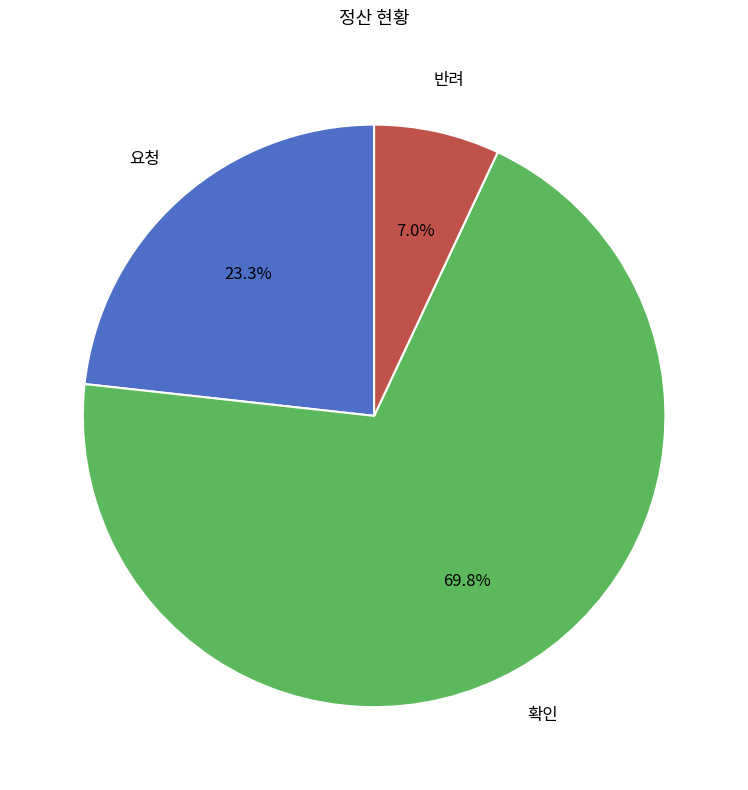

Does any single category account for the majority?

Yes